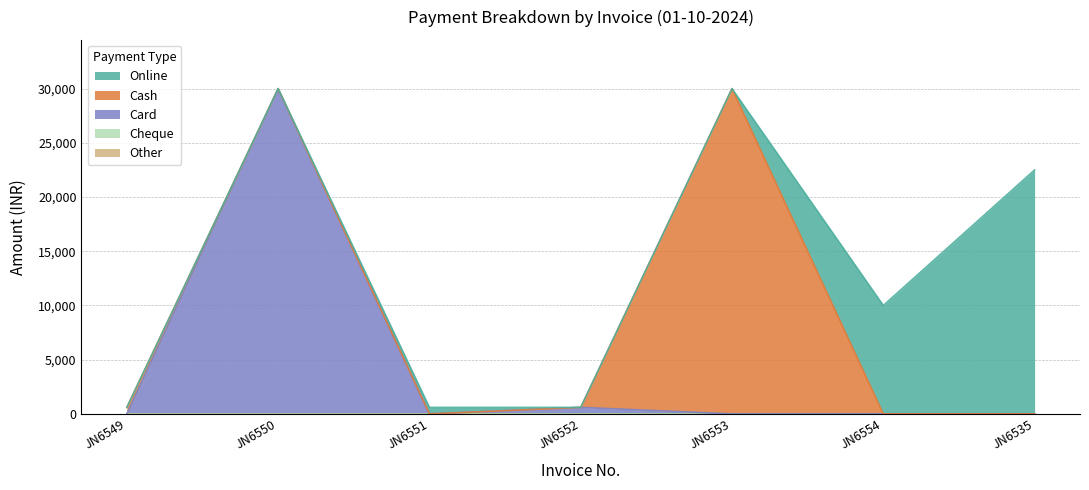

Between which two adjacent categories do Card and Cash first intersect?

JN6549 and JN6550